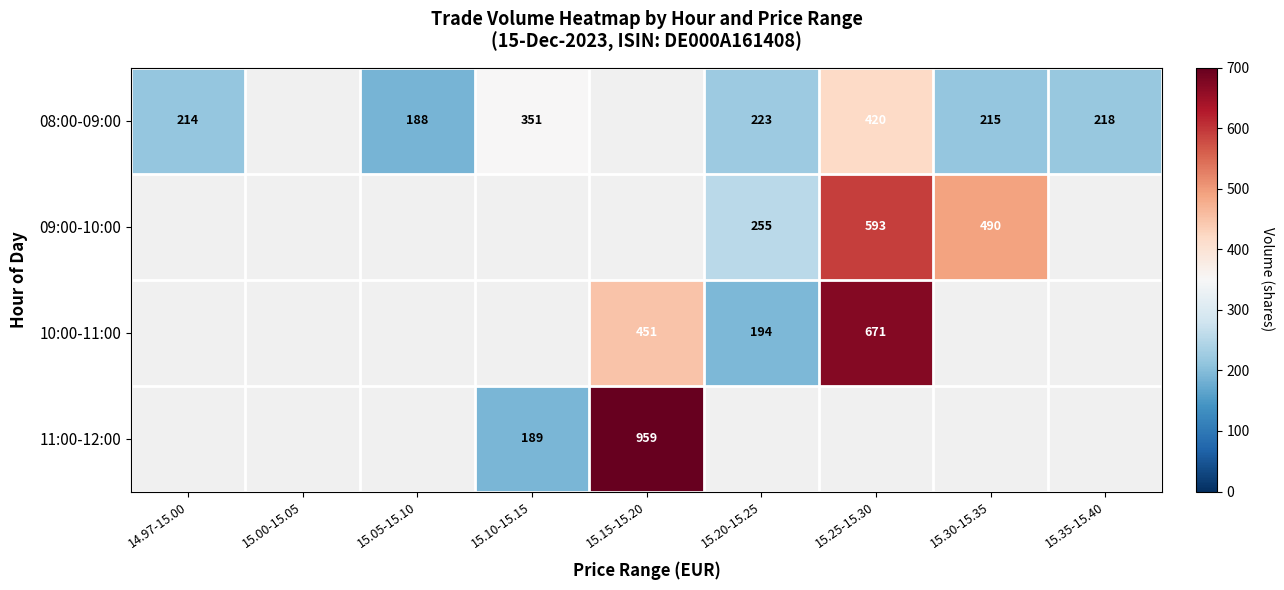

What is the minimum value shown in the chart?

188.0